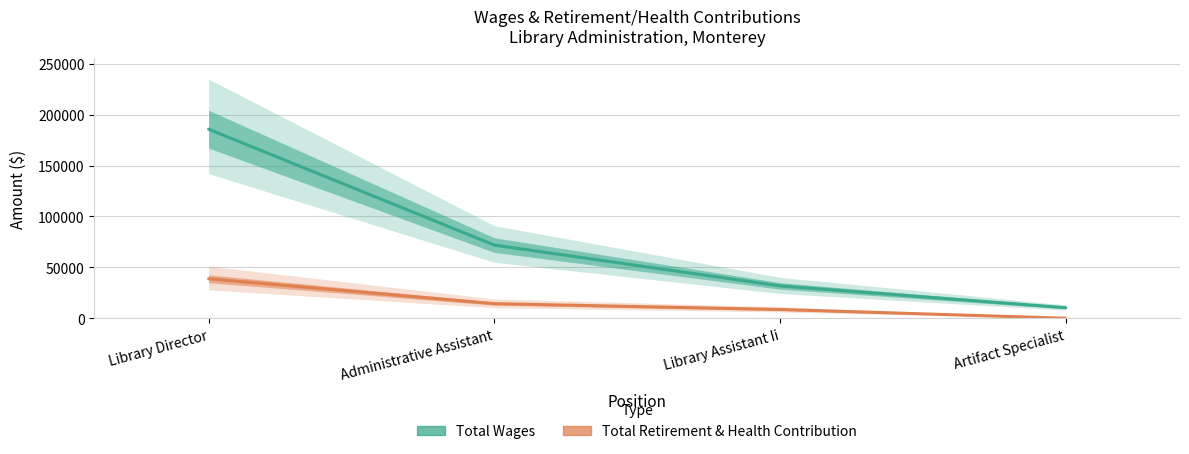

Which series changed the most between Library Director and Artifact Specialist?

Total Wages